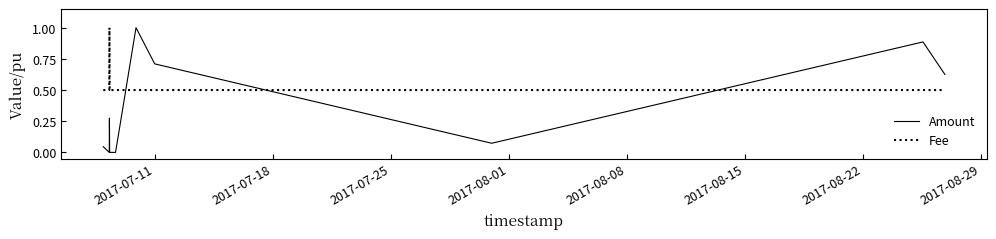

Count the Fee values in the range 0 to 1.

10